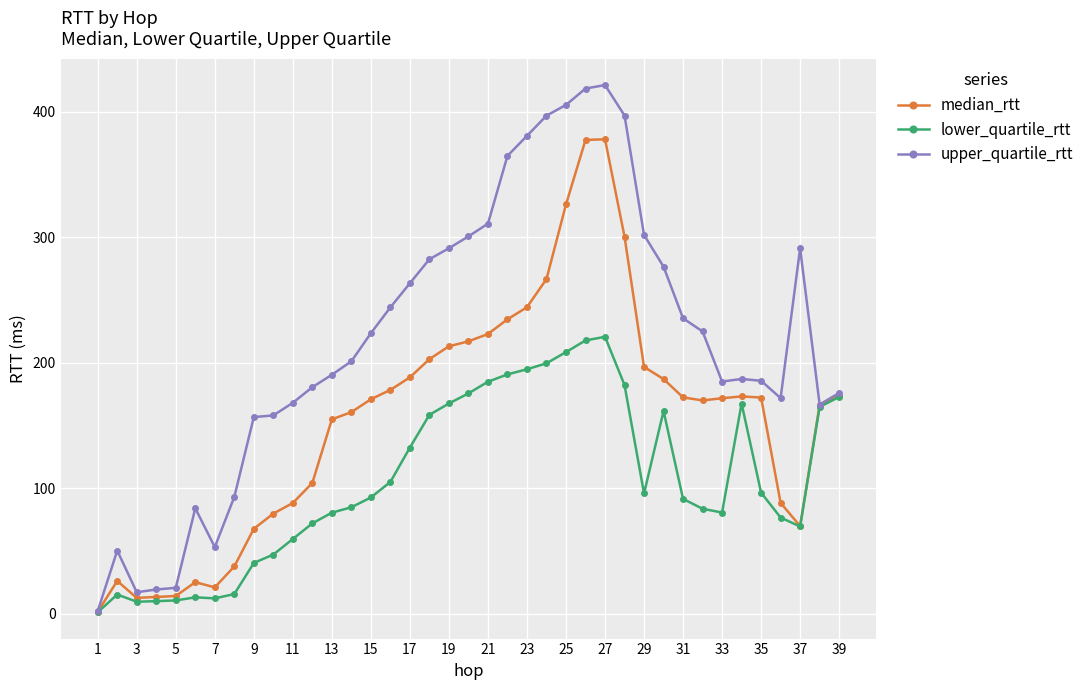

What is the average value of the lower_quartile_rtt series?

106.7